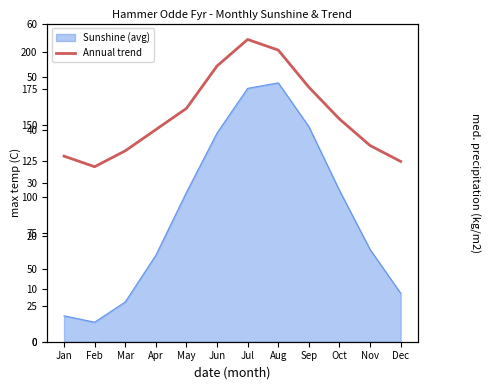

Is it true that the value at Dec is 34?

True